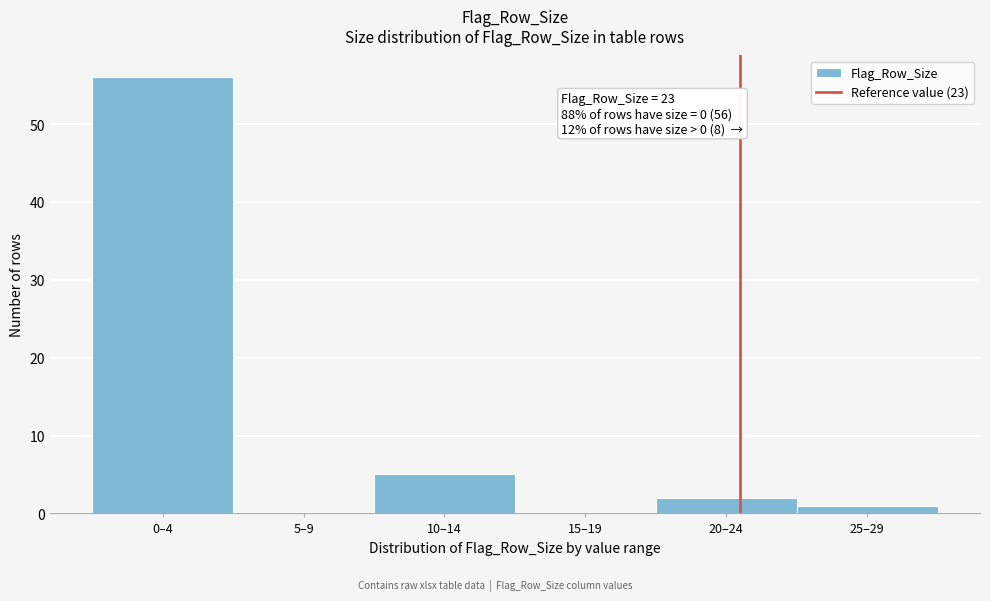

Reading left to right, list all the values displayed in this chart.

0–4=56	5–9=0	10–14=5	15–19=0	20–24=2	25–29=1